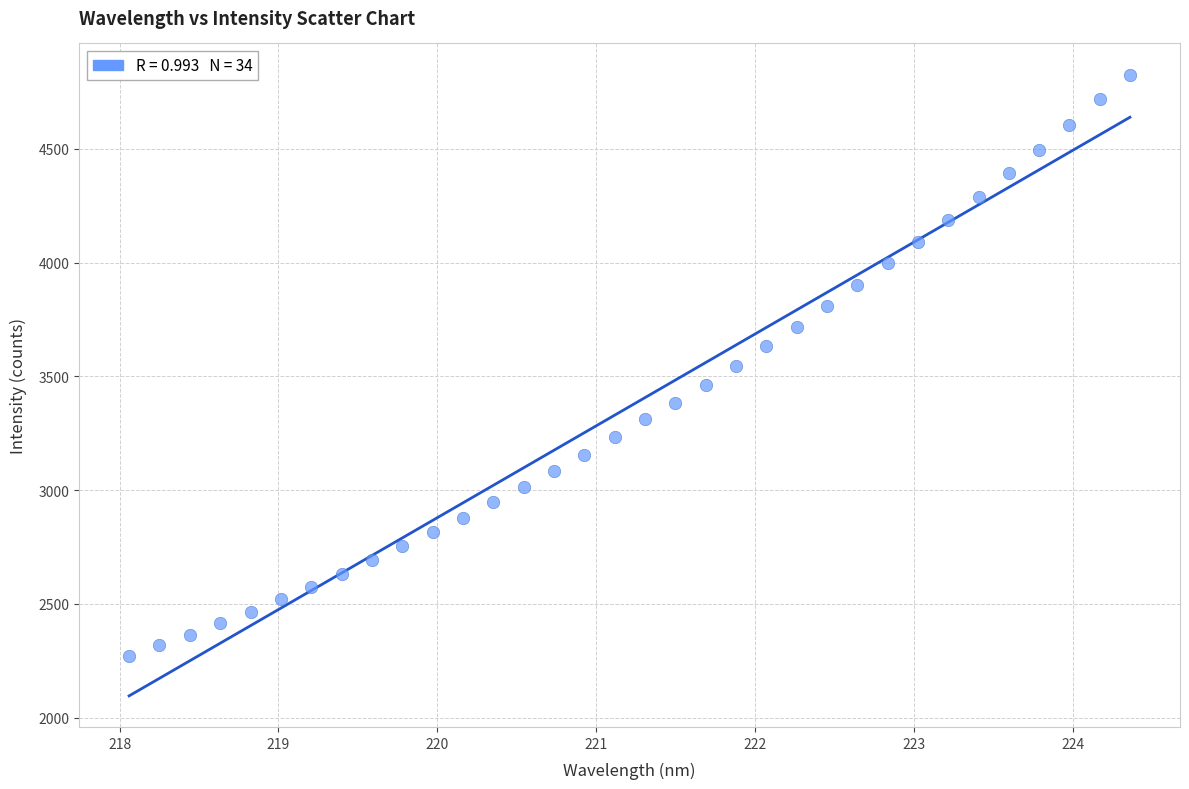

What is the range of X values (max minus min)?

6.3